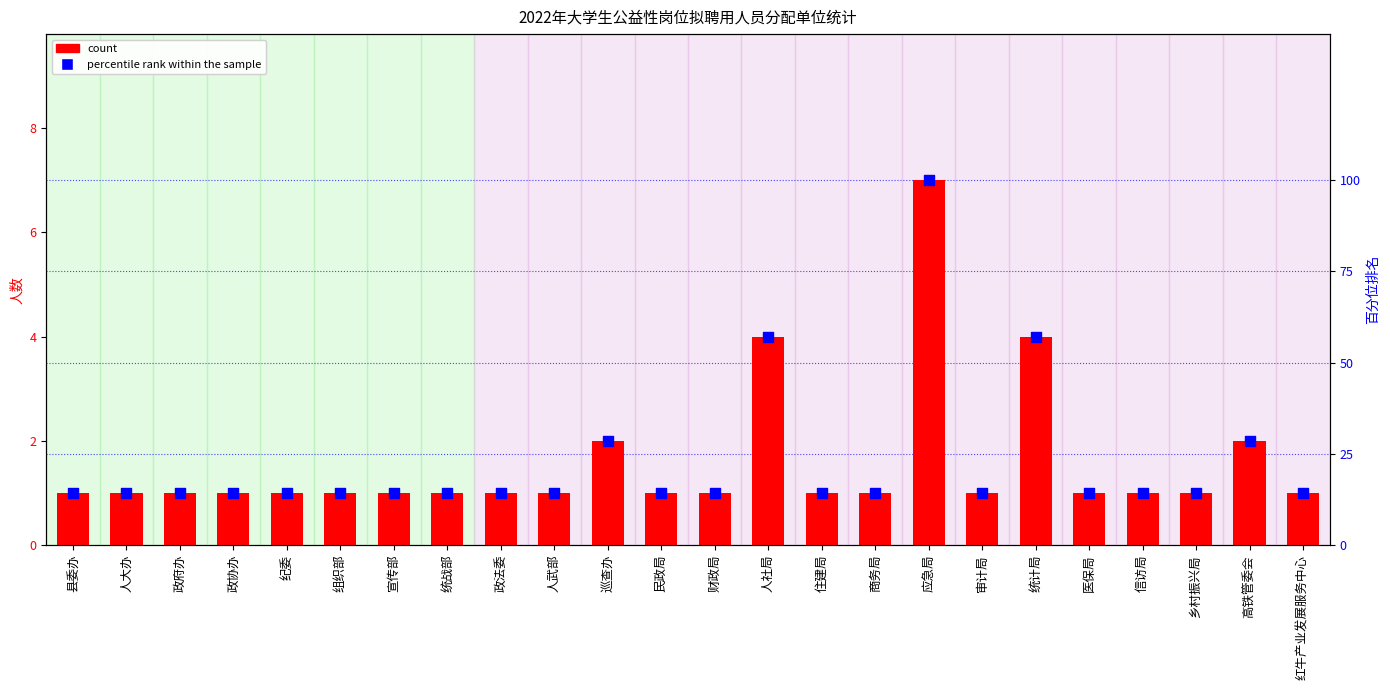

At which category is the sum across all series the highest?

应急局